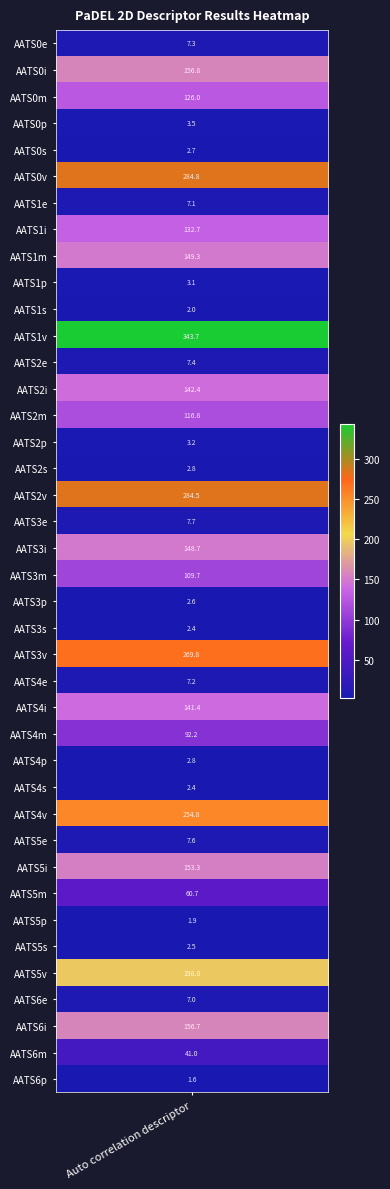

Reading left to right, what are all the values shown in this chart?

7.3	156.8	126.0	3.5	2.7	284.8	7.1	132.7	149.3	3.1	2.0	343.7	7.4	142.4	116.8	3.2	2.8	284.5	7.7	148.7	109.7	2.6	2.4	269.8	7.2	141.4	92.2	2.8	2.4	254.8	7.6	153.3	60.7	1.9	2.5	198.0	7.0	156.7	41.0	1.6